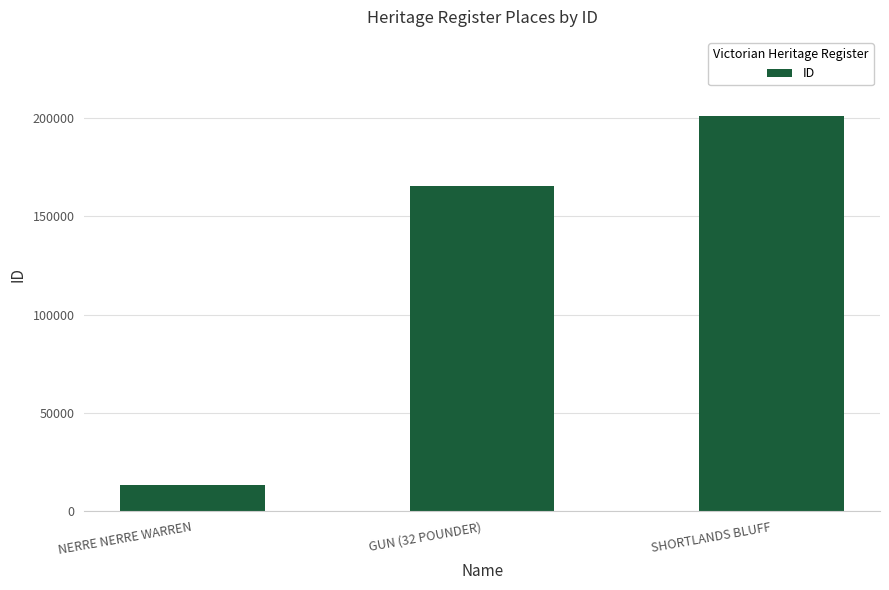

Reading left to right, transcribe all the data shown in this chart.

NERRE NERRE WARREN=13456	GUN (32 POUNDER)=165588	SHORTLANDS BLUFF=200972